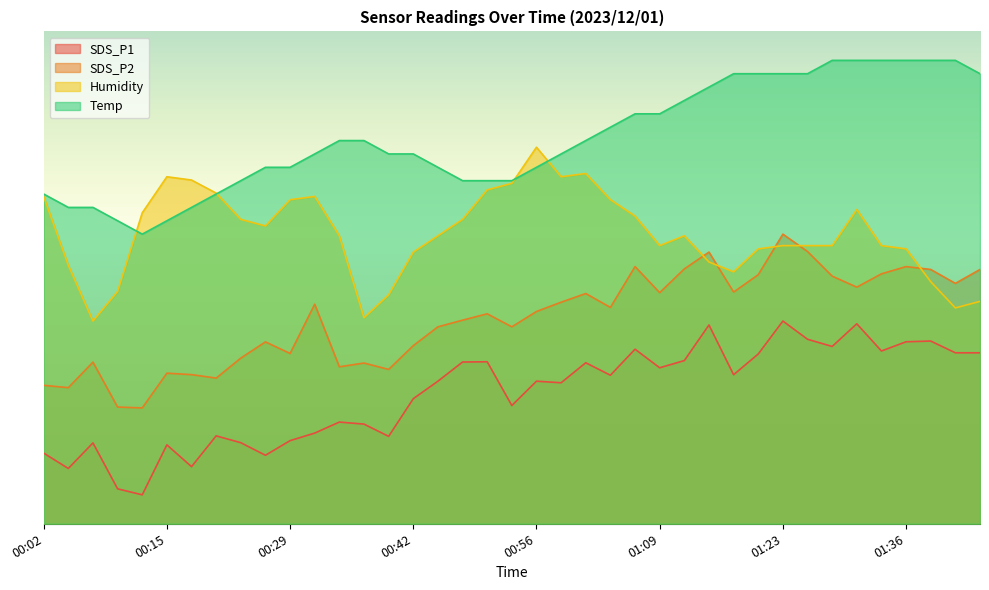

True or false: SDS_P2 and SDS_P1 intersect in this chart.

False